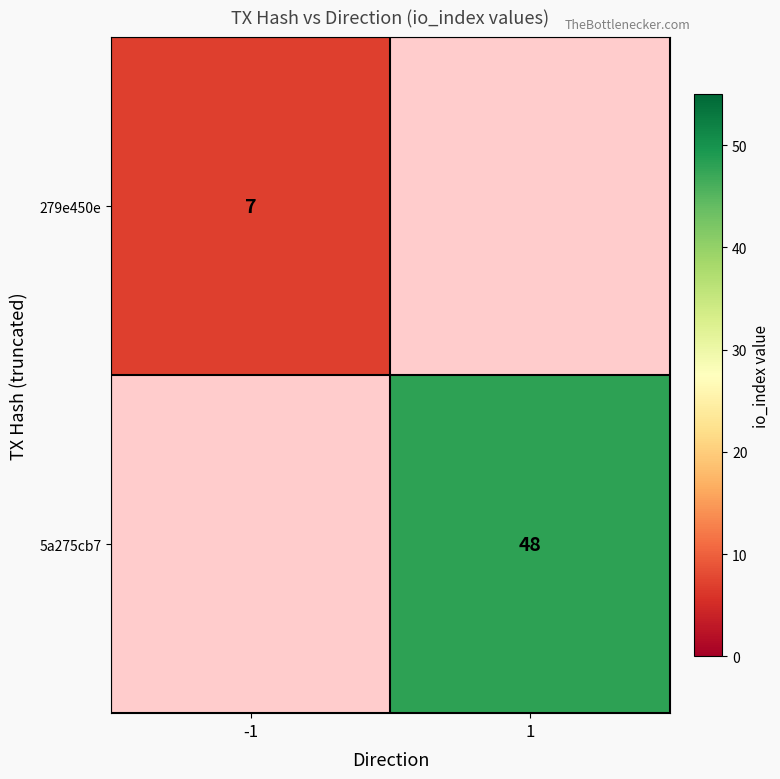

The value of 5a275cb7 at 1 is 84.0. True or false?

False